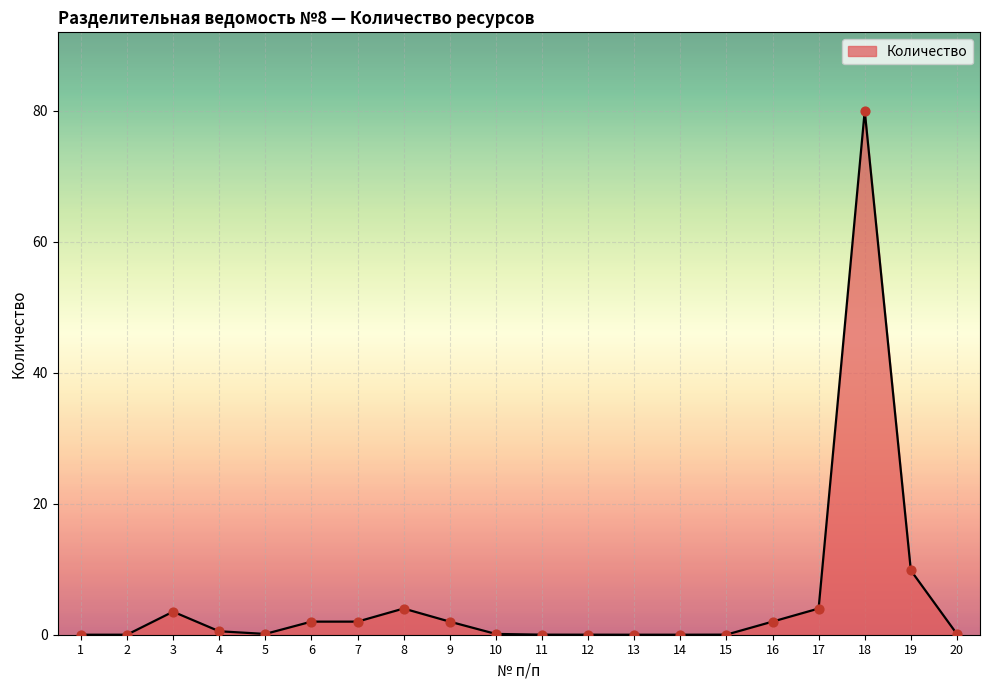

What is the change in value from 8 to 15?

-4.0